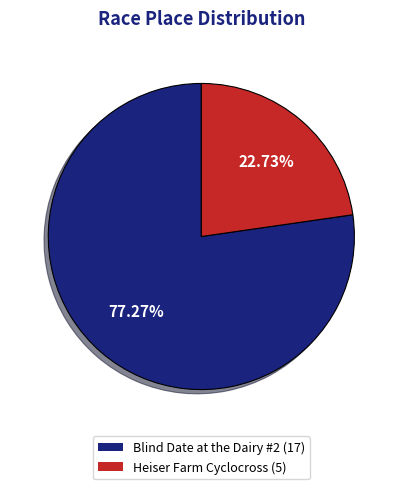

What percentage is the Blind Date at the Dairy #2 slice, to the nearest percent?

77%